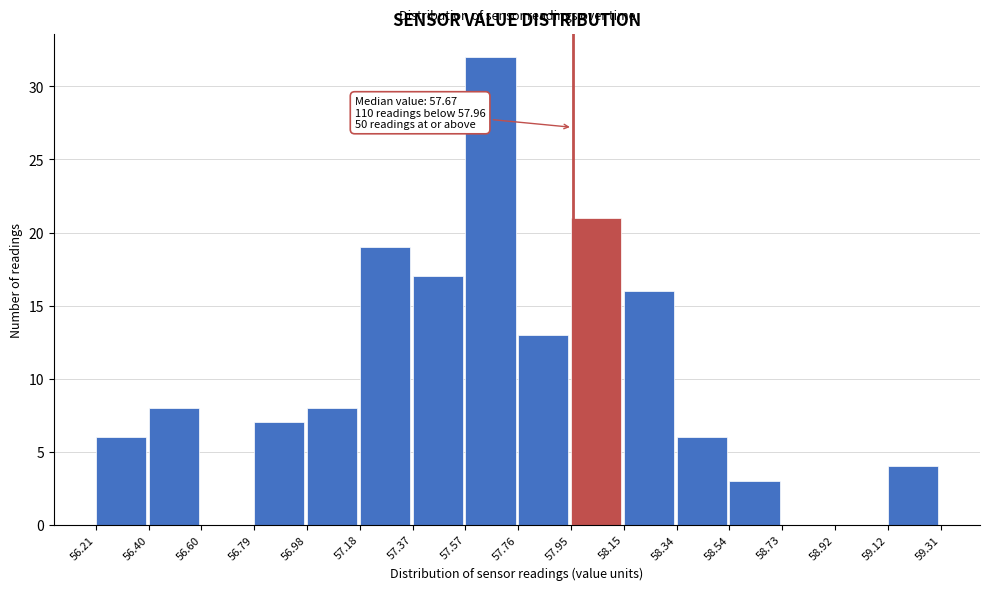

Which range on the x-axis has the tallest bar?

57.57 to 57.76